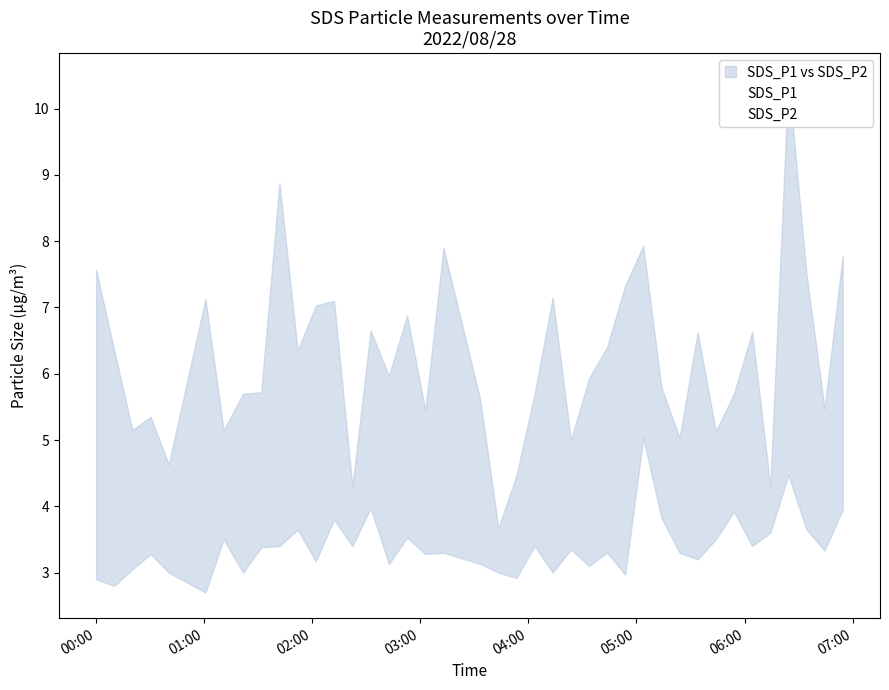

How many distinct data groups are displayed?

2